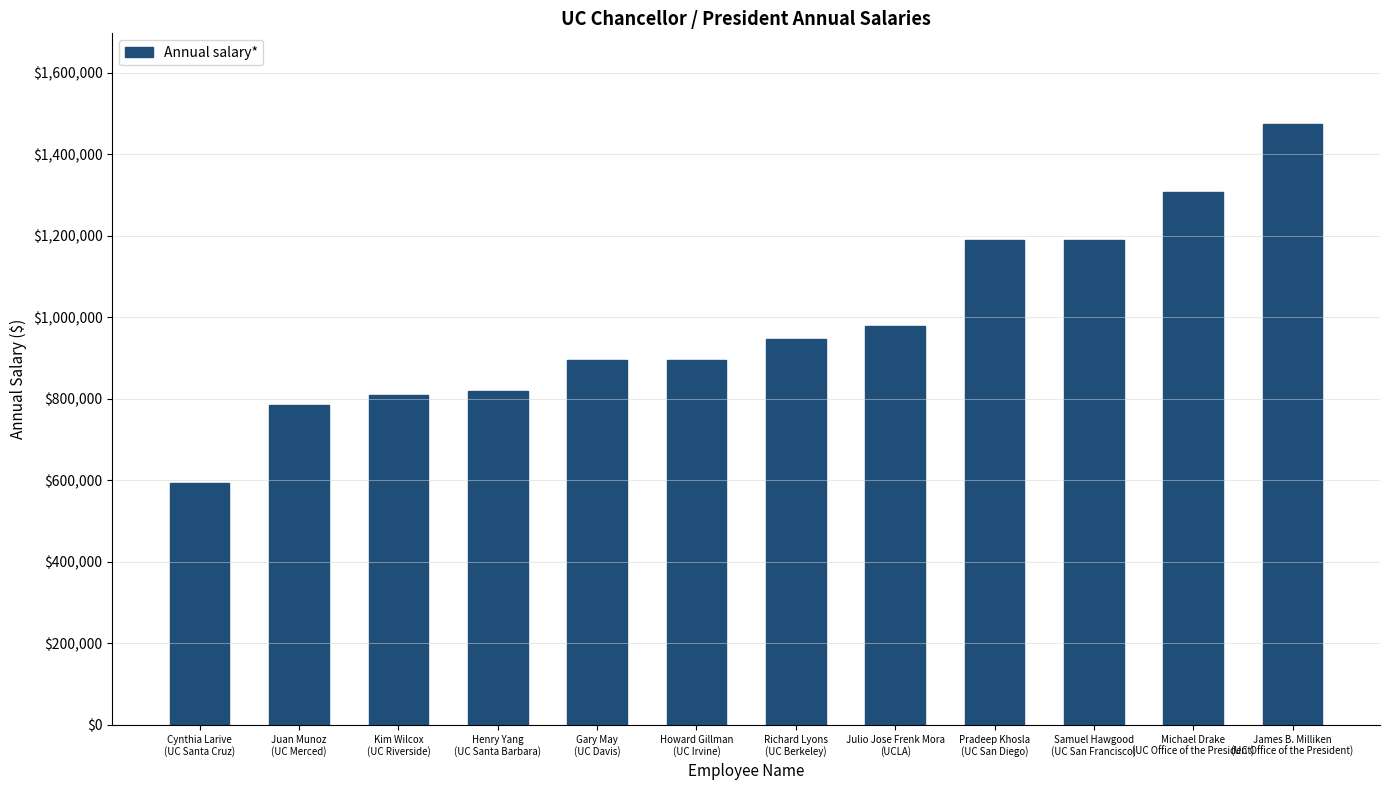

What is the smallest value displayed?

593592